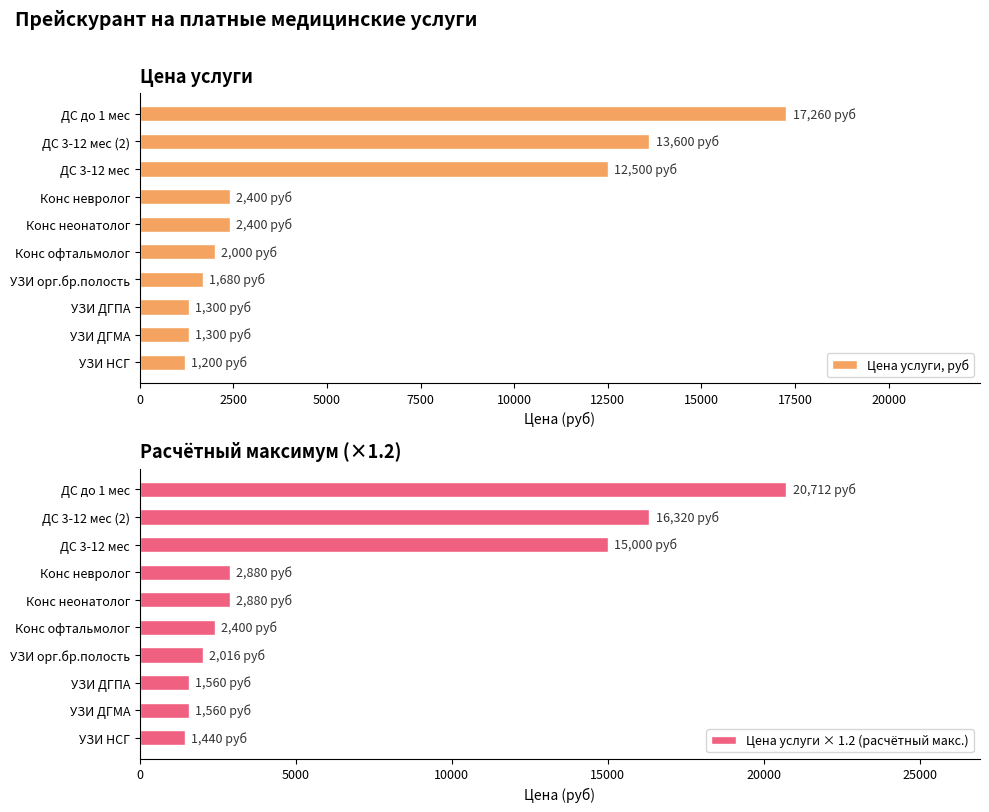

Read the Цена услуги, руб value at УЗИ ДГМА.

1300